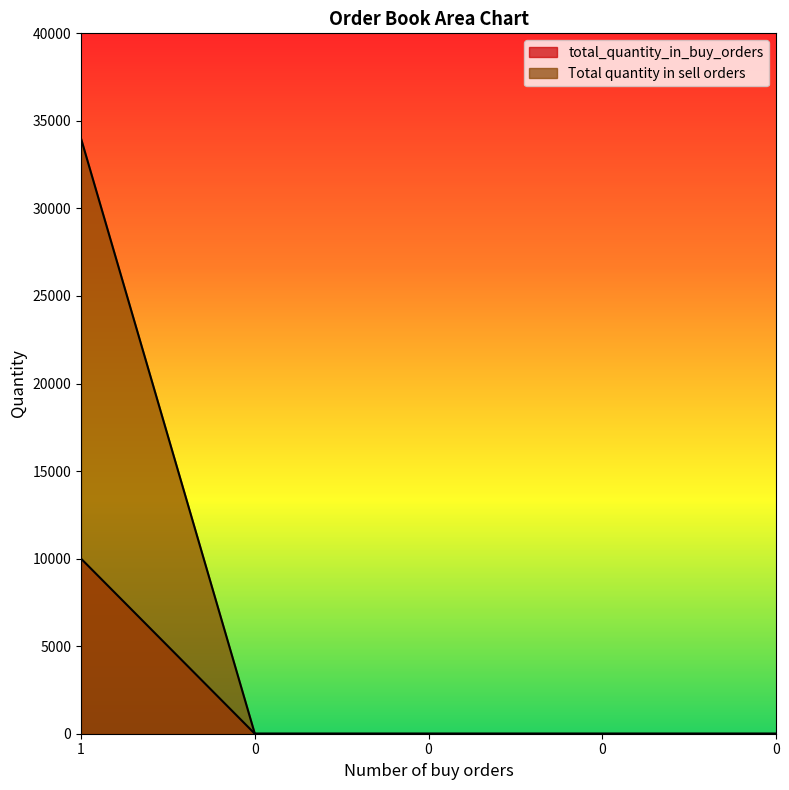

True or false: Total quantity in sell orders and total_quantity_in_buy_orders cross at least once.

False